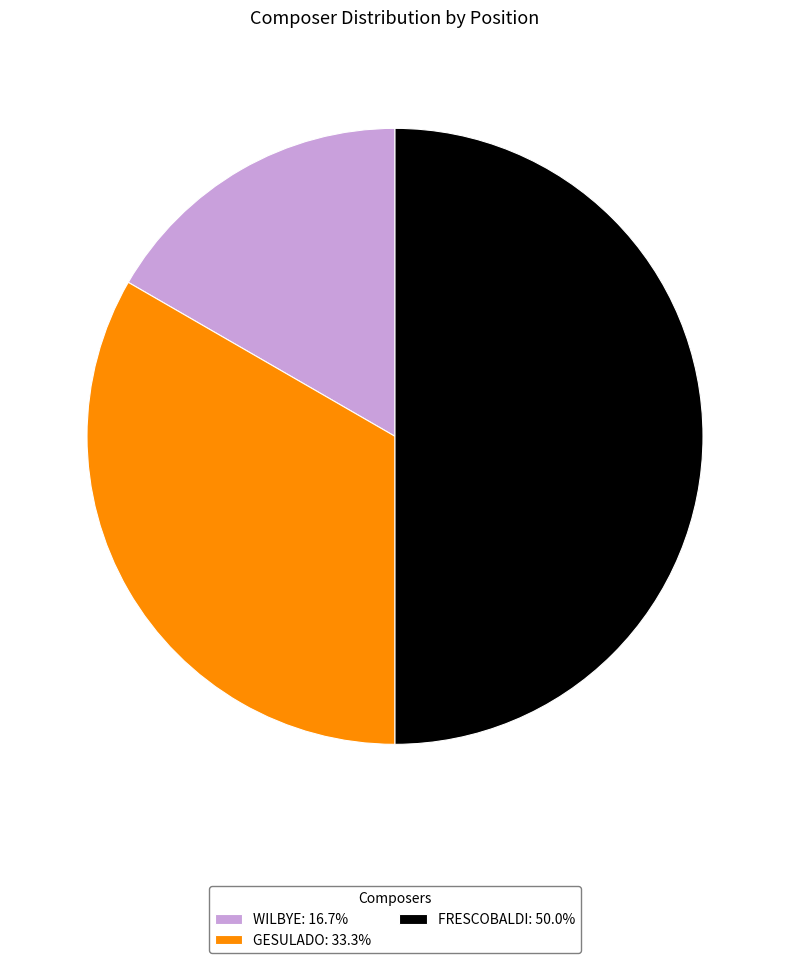

Which slice is the smallest?

WILBYE